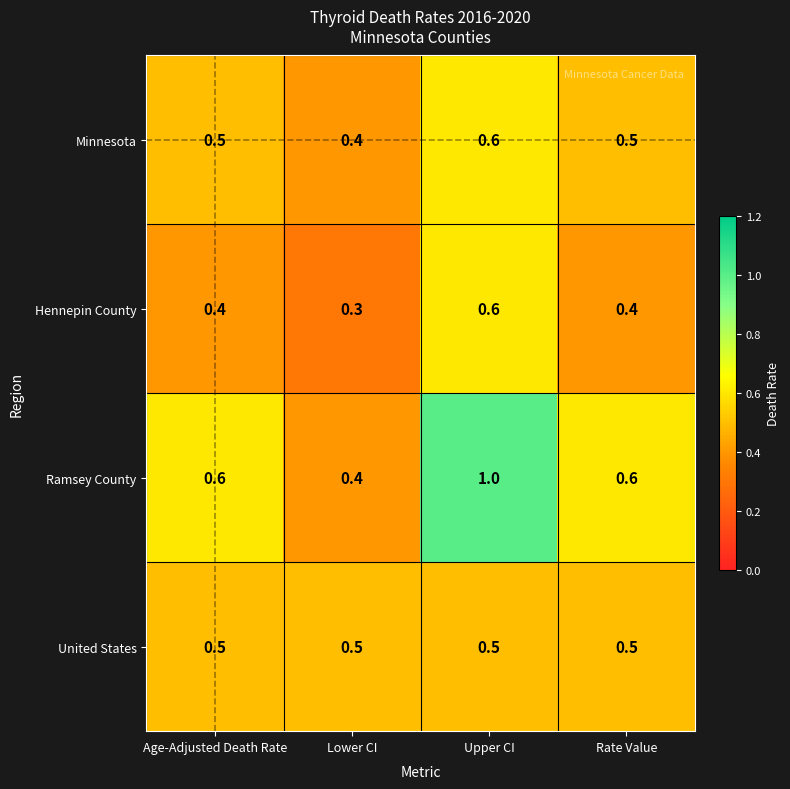

Which category has the lowest value across all series?

Lower CI